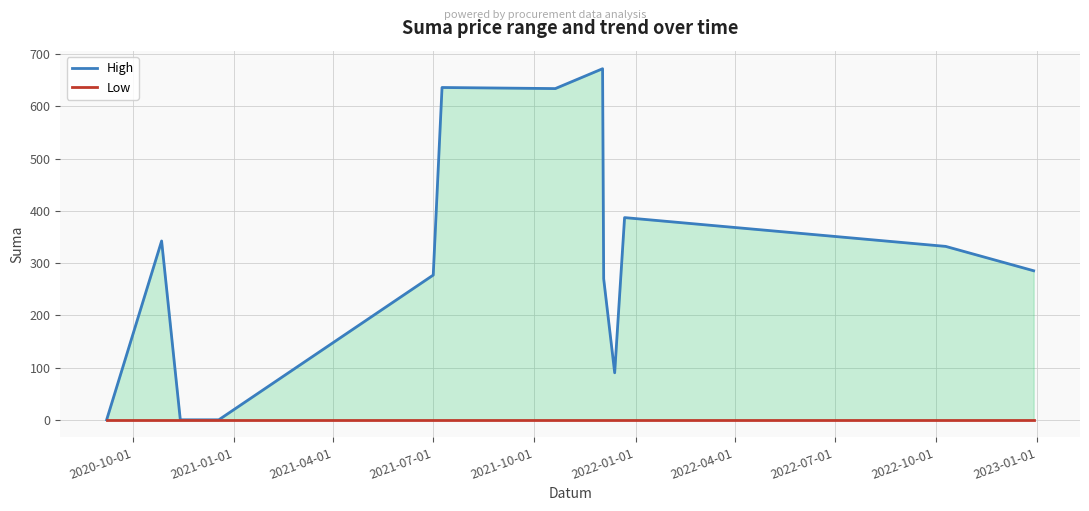

At how many categories does at least one series exceed 79?

10